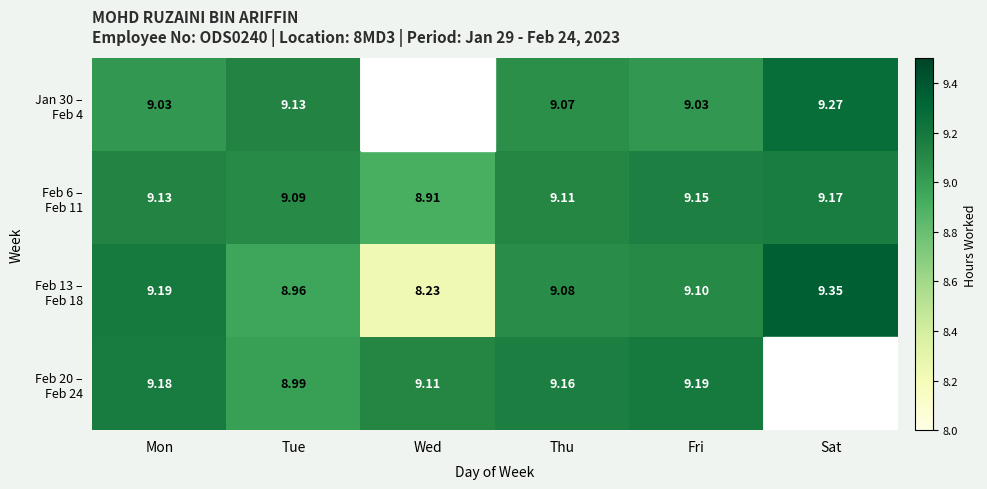

Where does the Feb 20 – Feb 24 series first go above 9?

Mon